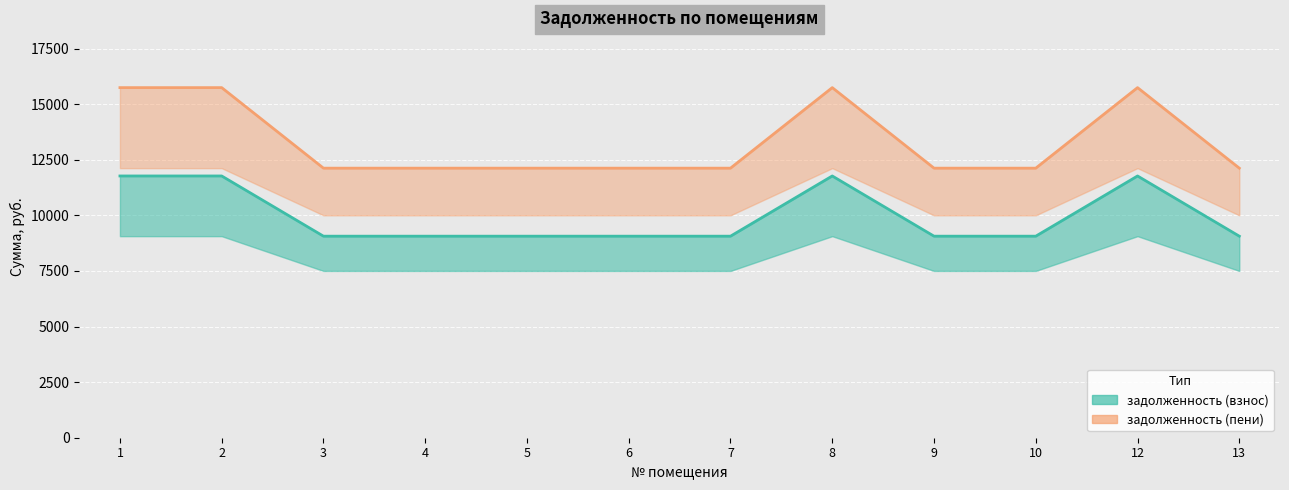

True or false: задолженность (взнос) and задолженность (пени) cross at least once.

False